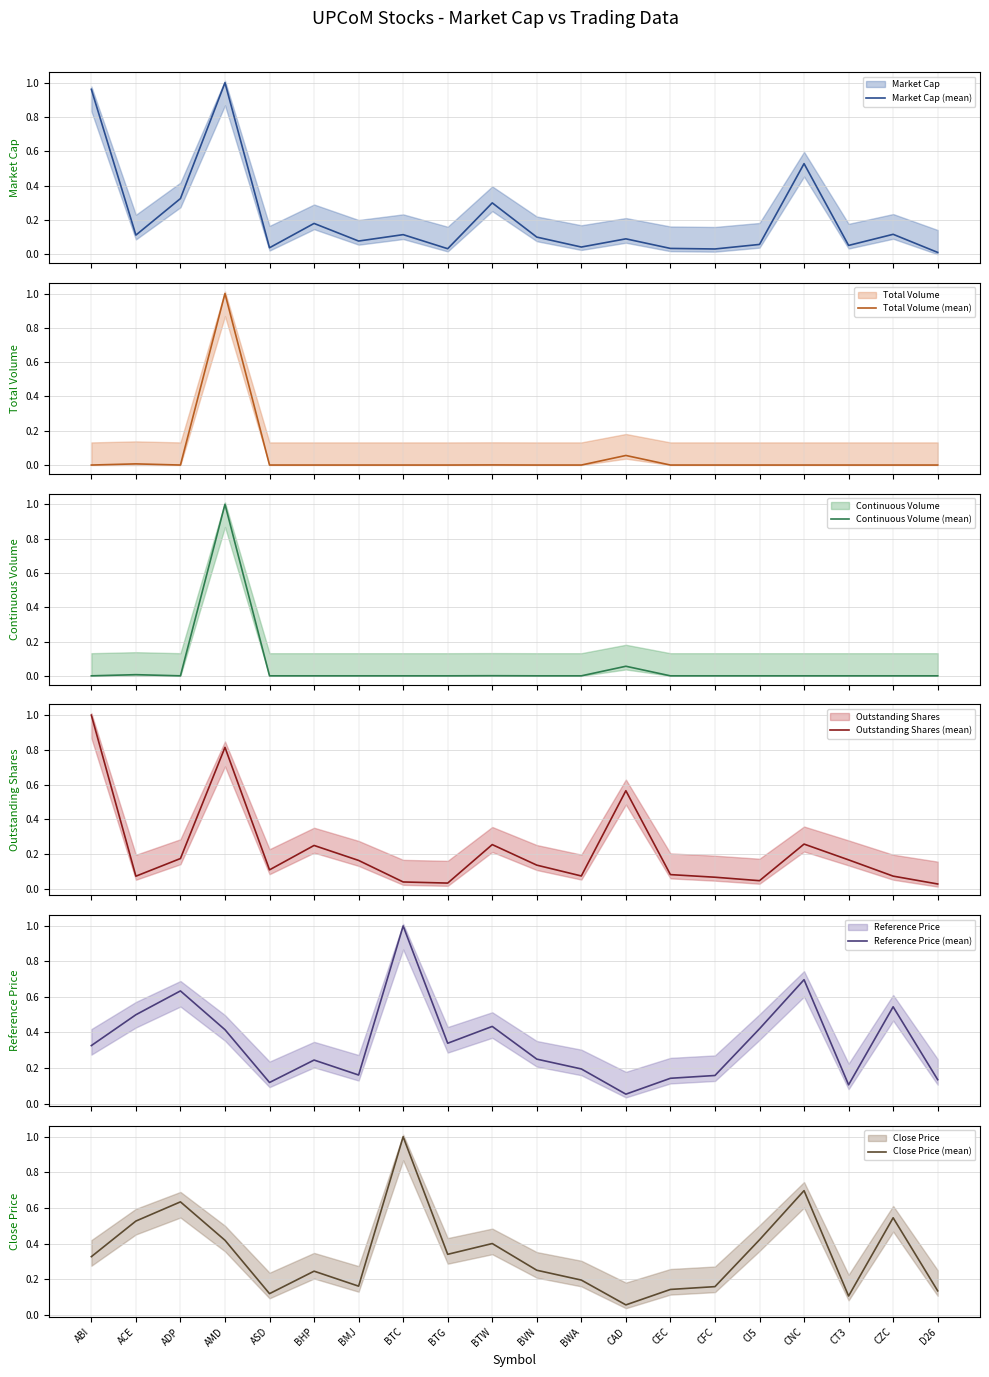

Rank the series by their maximum value, from highest to lowest.

Market Cap (mean), Total Volume (mean), Continuous Volume (mean), Outstanding Shares (mean), Reference Price (mean), Close Price (mean)